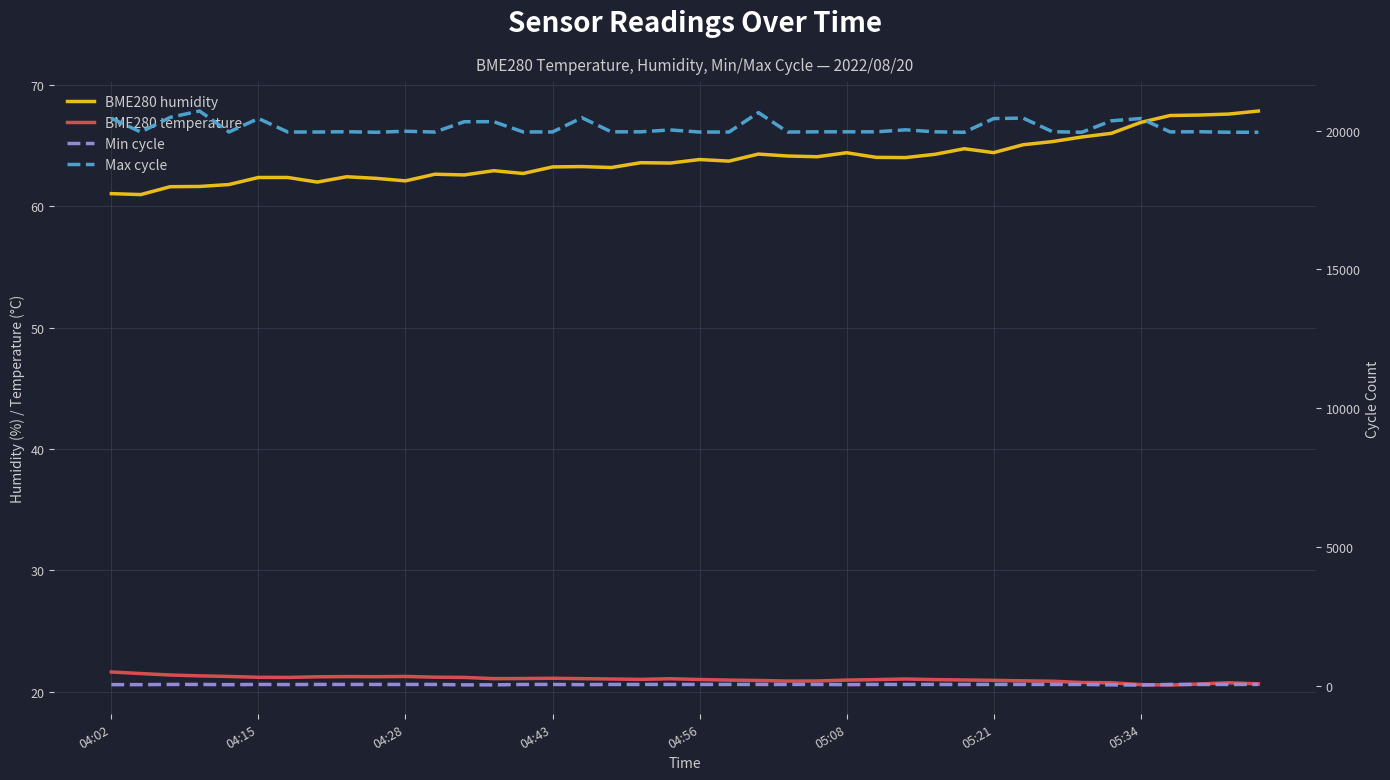

How many lines are shown in the chart?

4